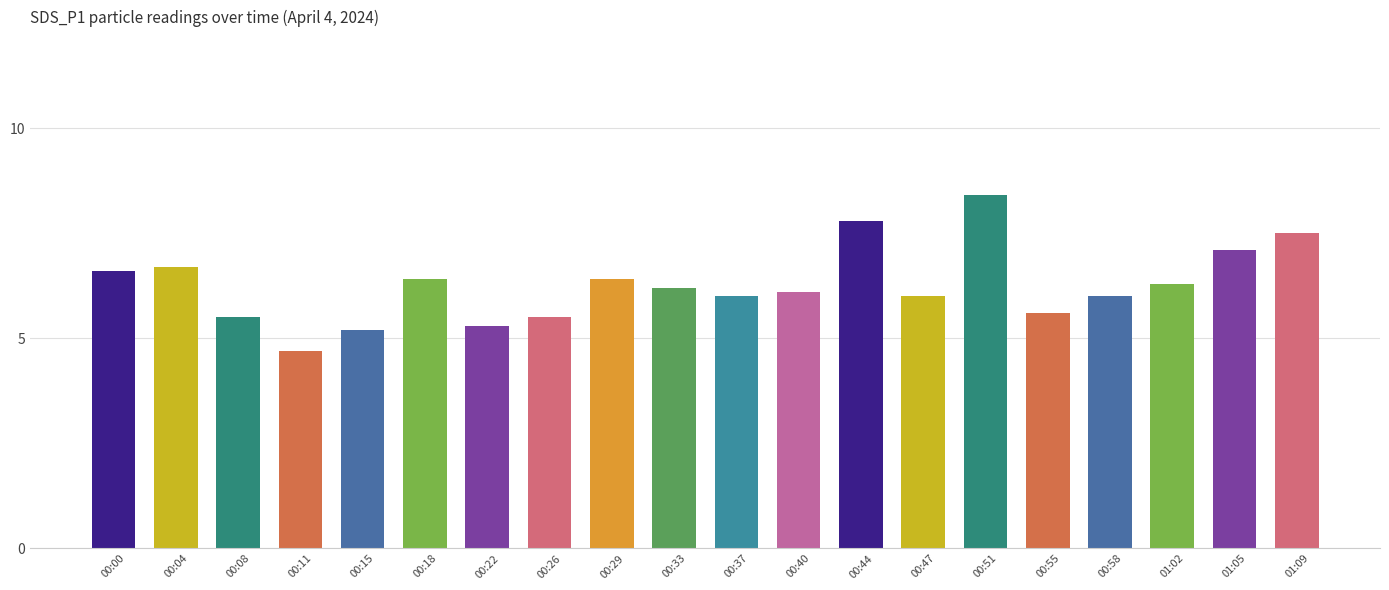

What is the ratio of the value at 00:22 to the value at 00:11?

1.1